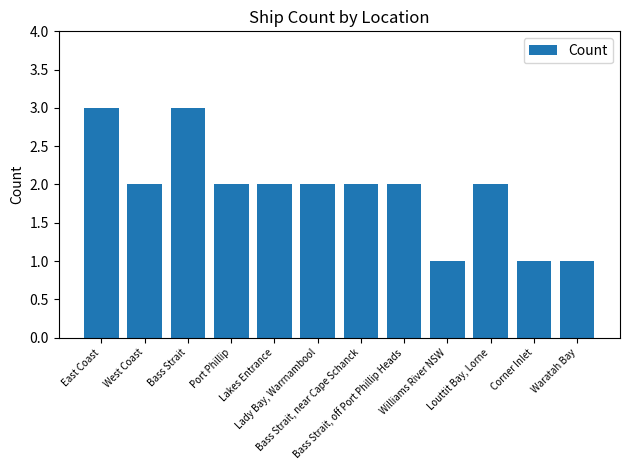

Reading left to right, list all the values displayed in this chart.

East Coast=3	West Coast=2	Bass Strait=3	Port Phillip=2	Lakes Entrance=2	Lady Bay, Warrnambool=2	Bass Strait, near Cape Schanck=2	Bass Strait, off Port Phillip Heads=2	Williams River NSW=1	Louttit Bay, Lorne=2	Corner Inlet=1	Waratah Bay=1